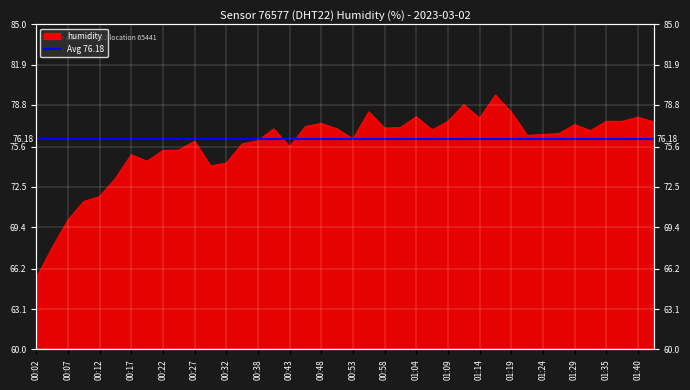

Between 01:11 and 00:51, which is larger?

01:11